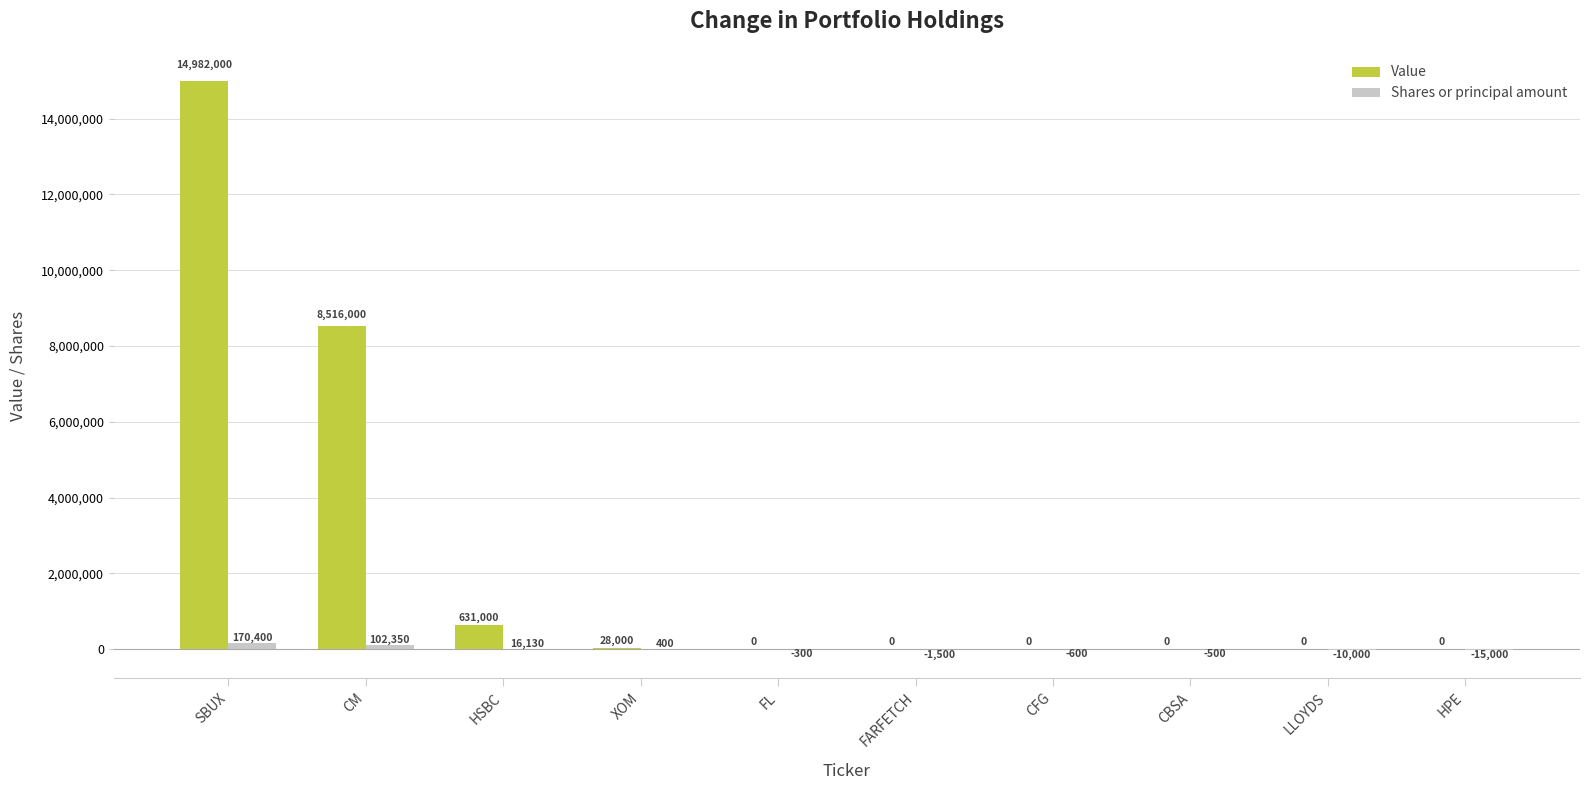

How many values in Shares or principal amount are above zero?

4